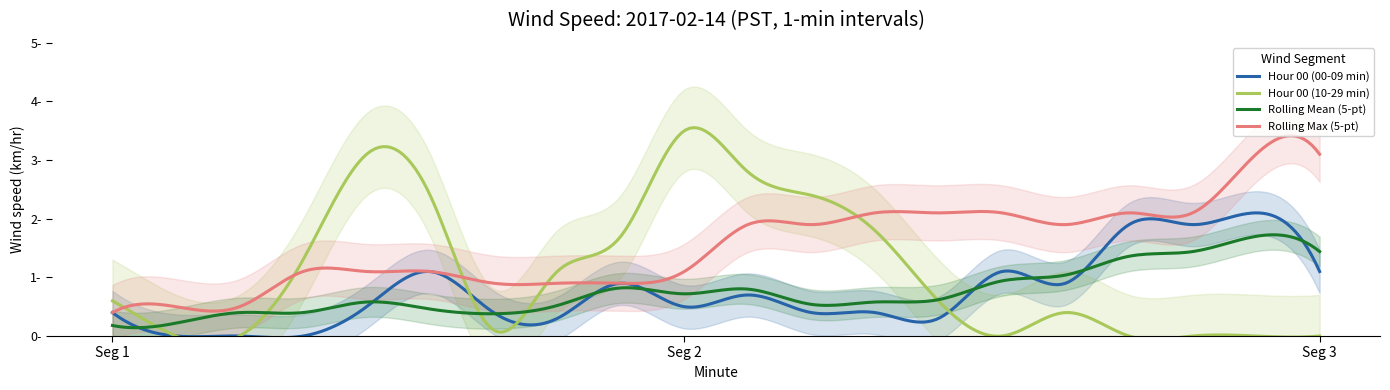

The Rolling Mean (5-pt) series shows 2.3 at 18. True or false?

False